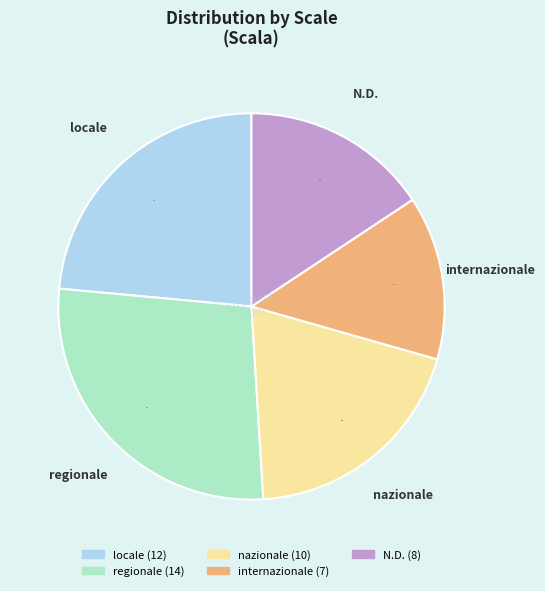

To the nearest percent, what is the average slice percentage?

20%